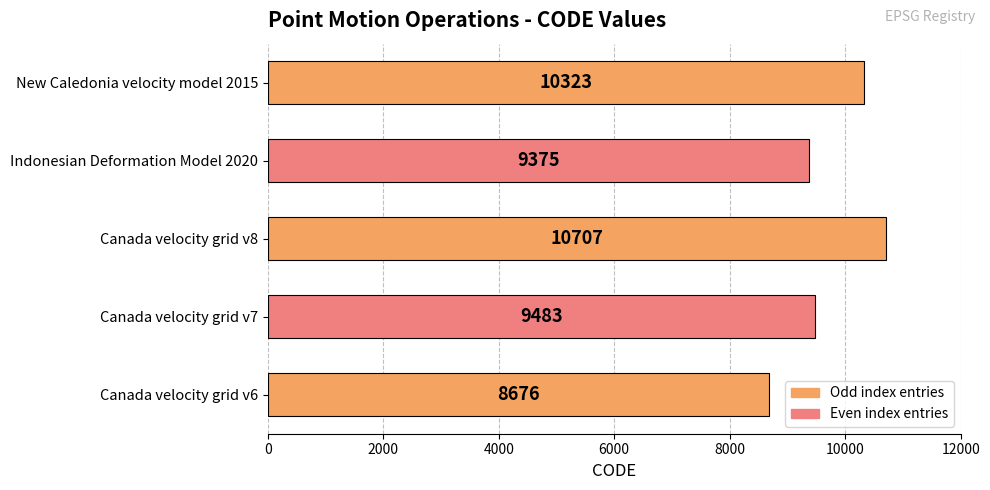

What is the average value?

9713